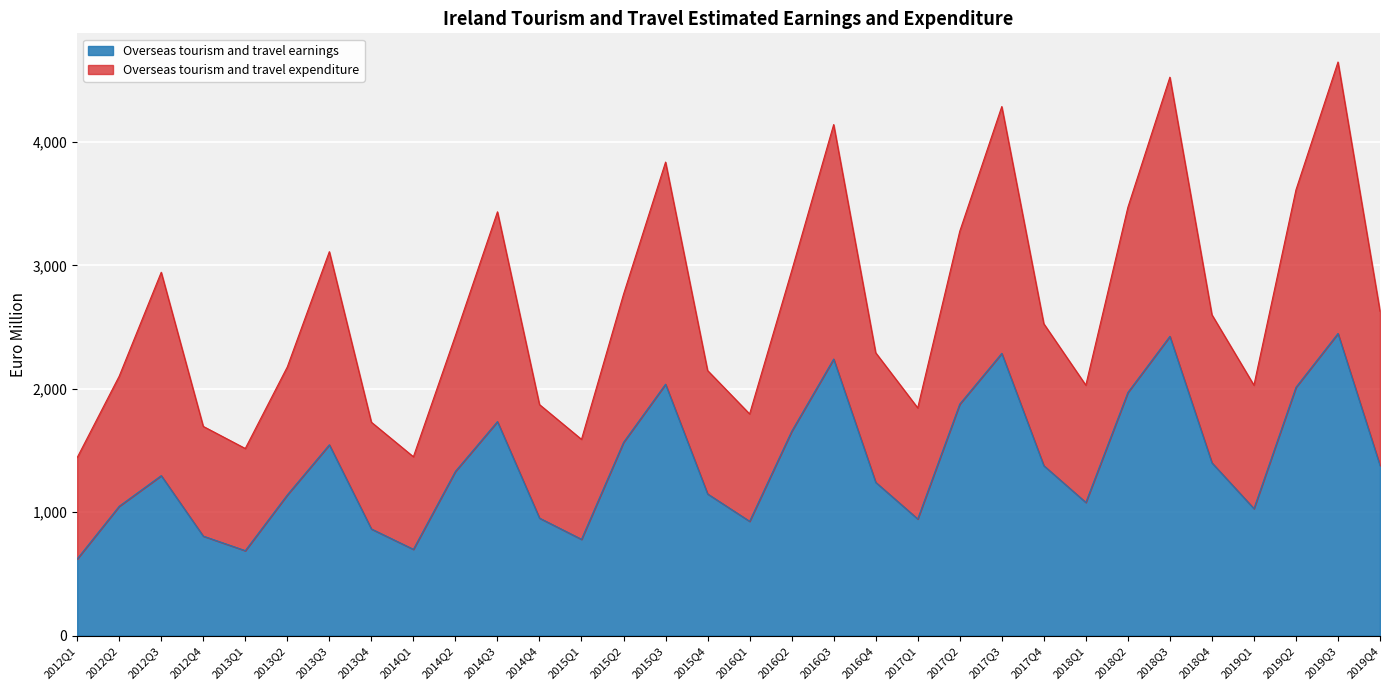

Does the chart display data point markers on the line(s)?

No